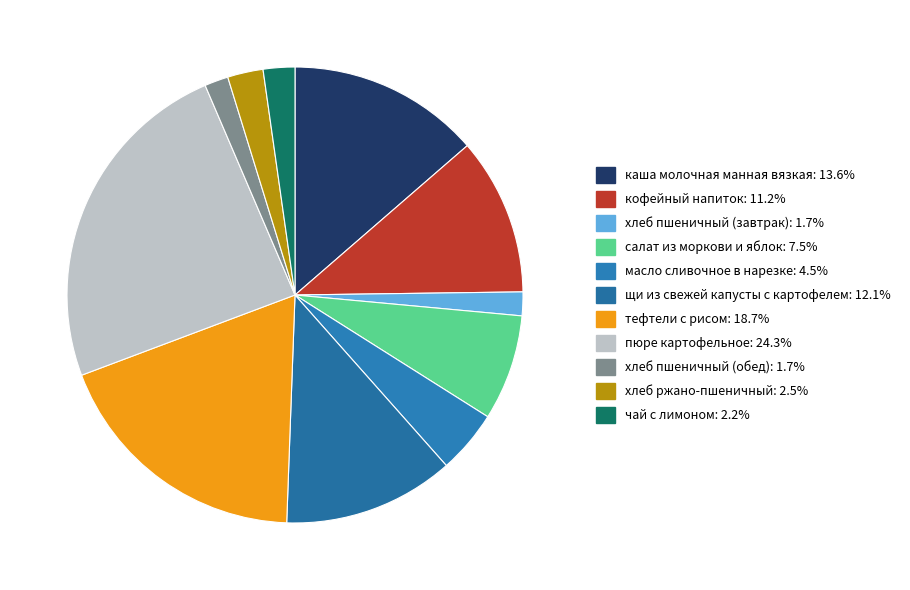

How many slices are in this pie chart?

11